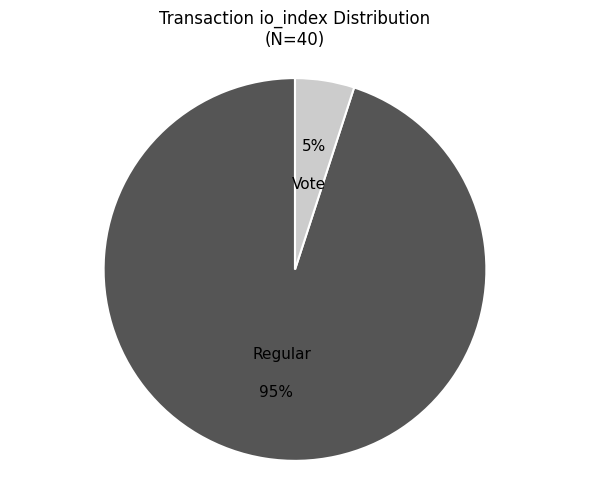

Which category accounts for the majority?

Regular